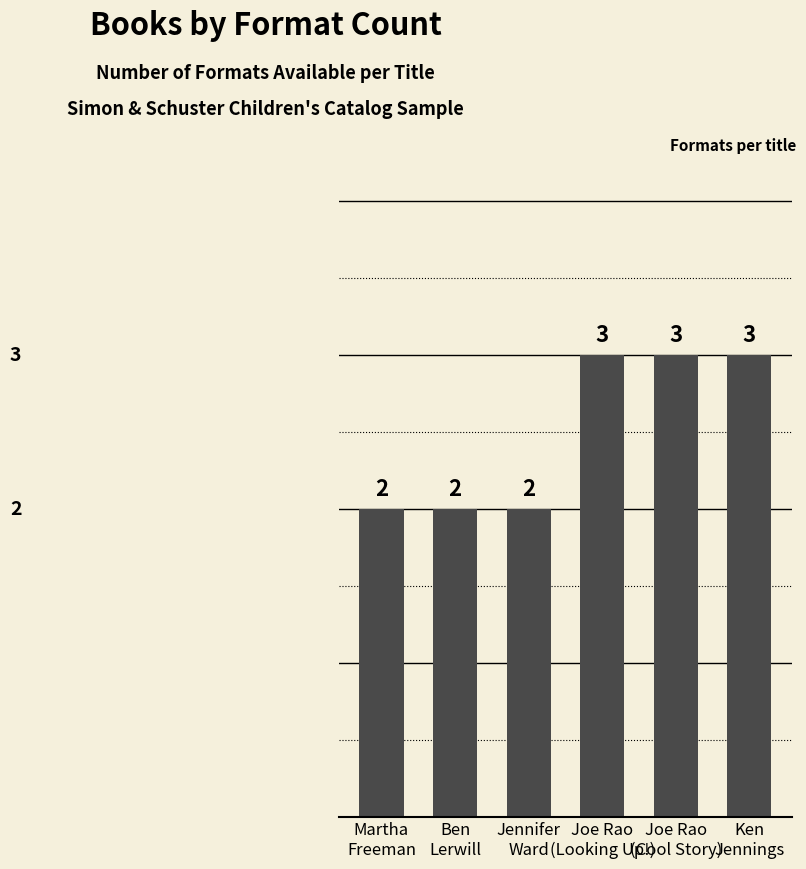

The value at Ben
Lerwill is 3. True or false?

False